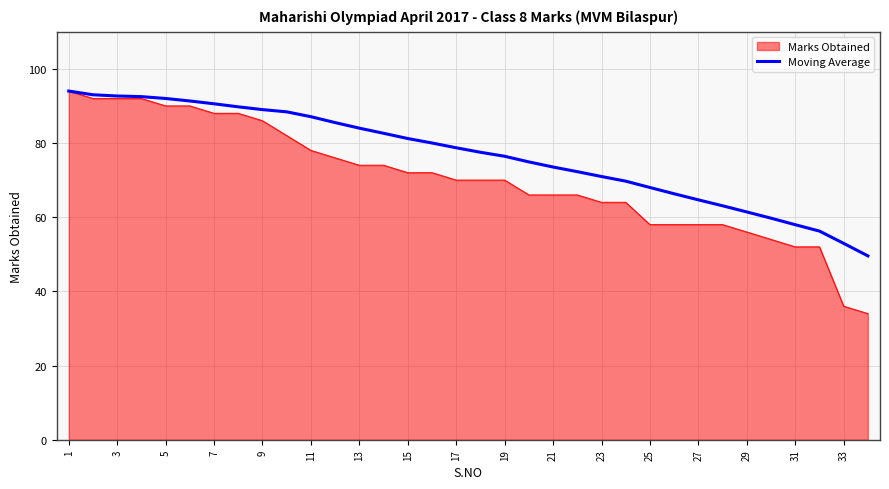

What is the minimum value for Moving Average?

49.6